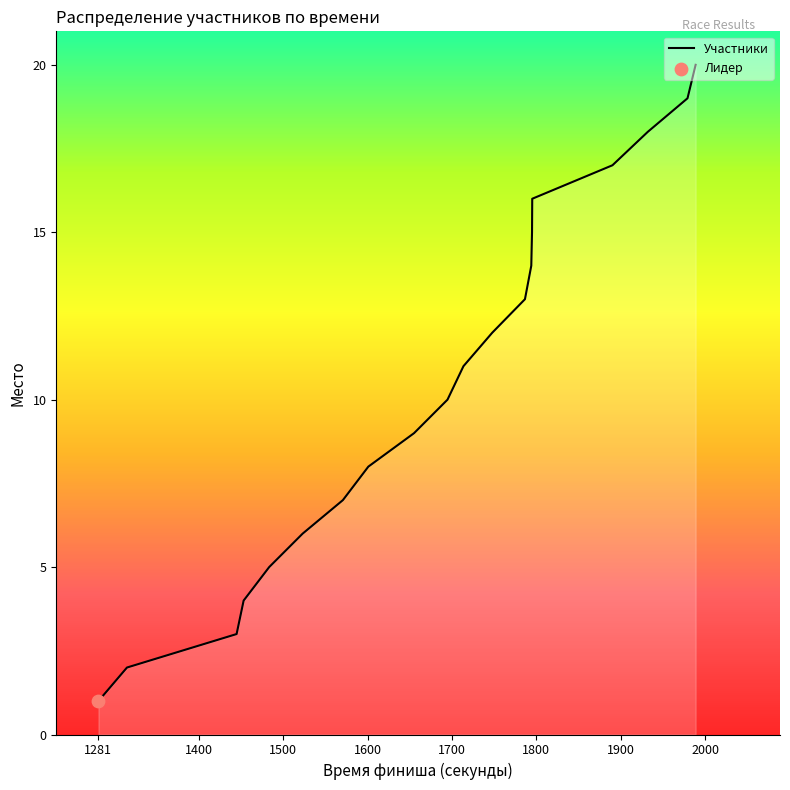

What is the greatest value displayed?

20